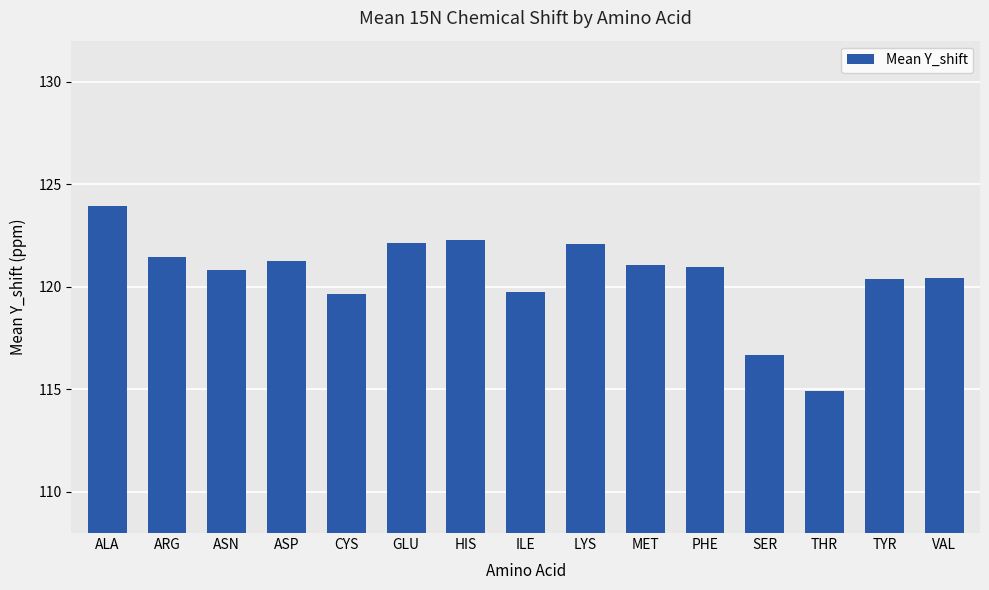

What value does the data have at ALA?

123.9